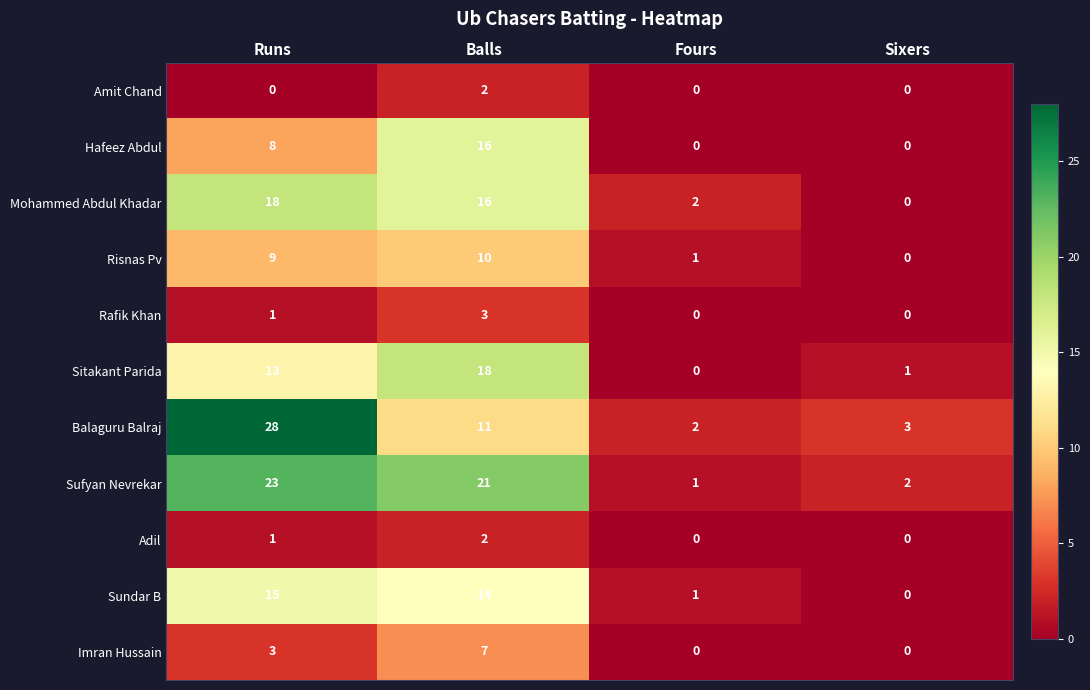

Which series changed the most between Runs and Balls?

Balaguru Balraj